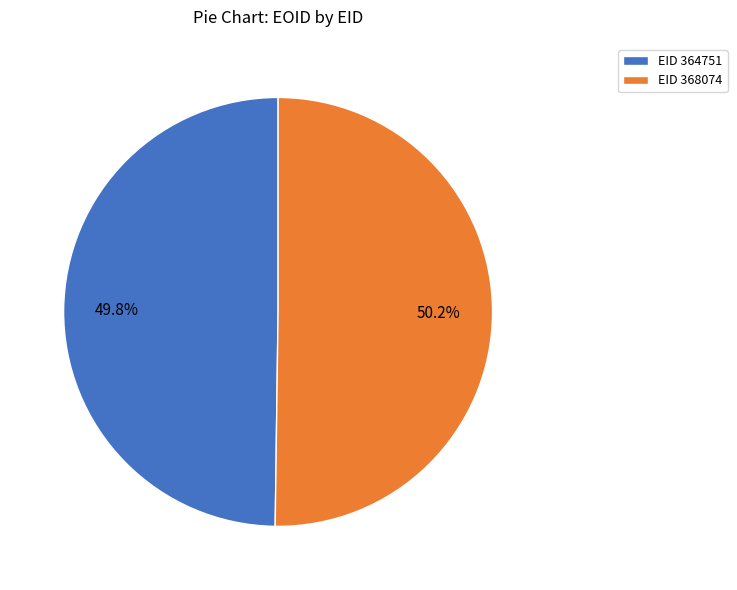

Approximately how many times larger is the value at EID 364751 compared to EID 368074?

1.0